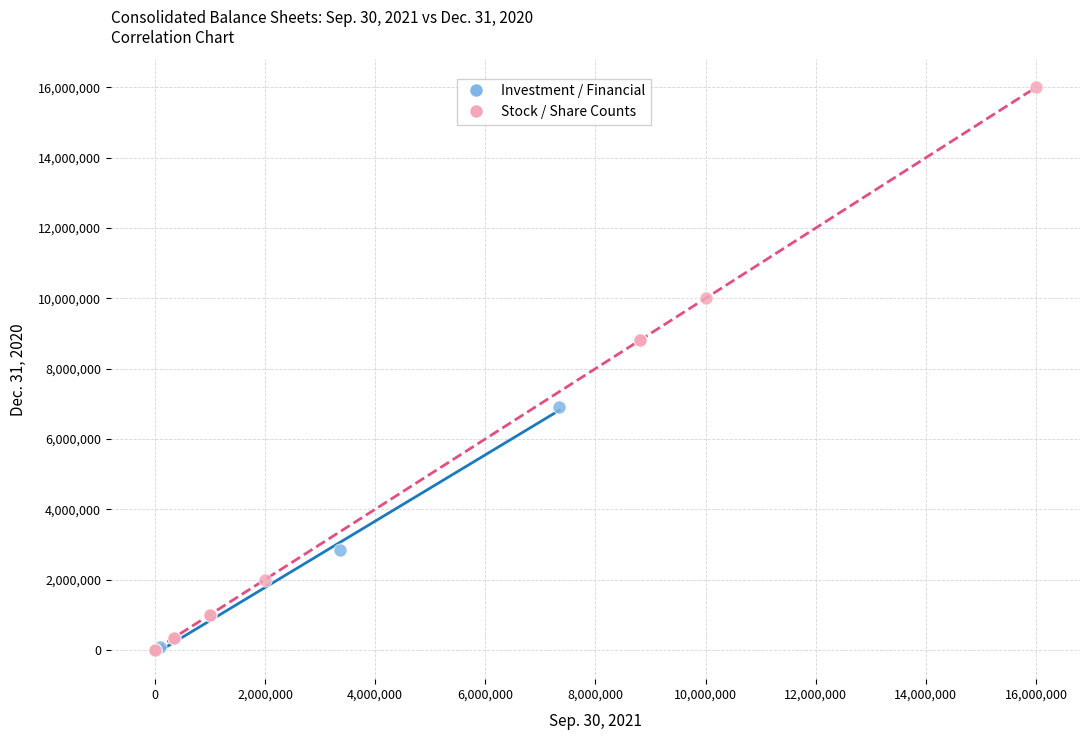

Which series contains the highest Y value?

Stock / Share Counts